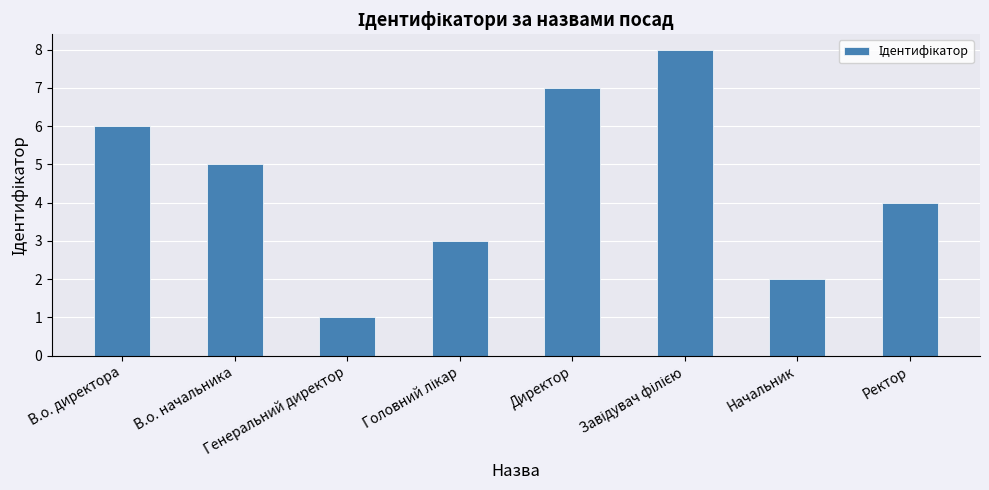

Which label corresponds to the smallest value in the chart?

Генеральний директор